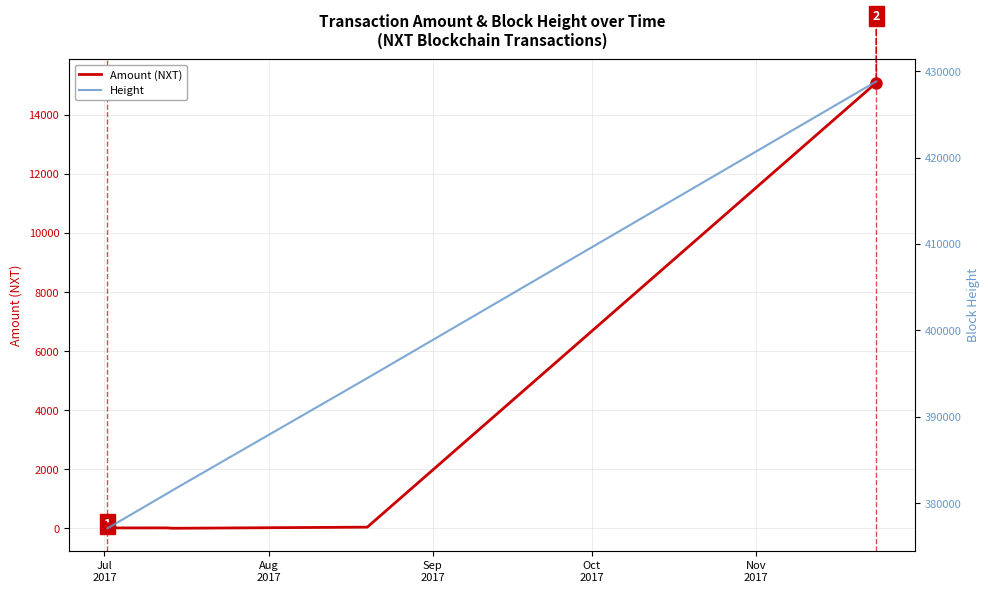

What is the minimum value shown in the chart?

5.4